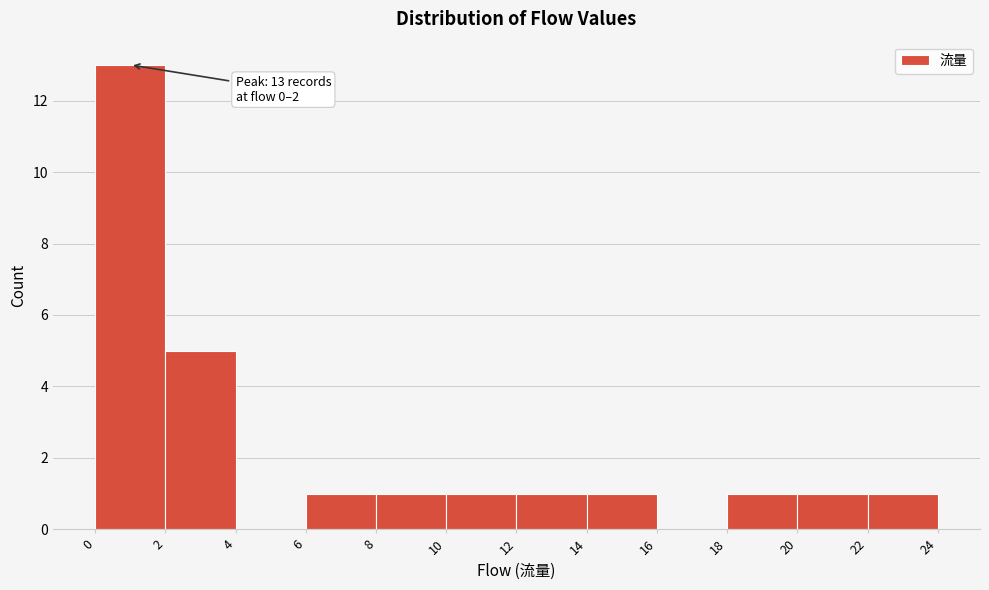

Over which range of the x-axis is the bar tallest?

0 to 2